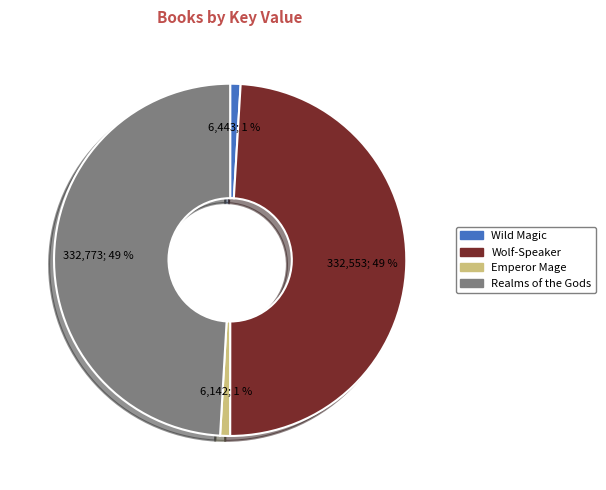

Does any single category account for the majority?

No